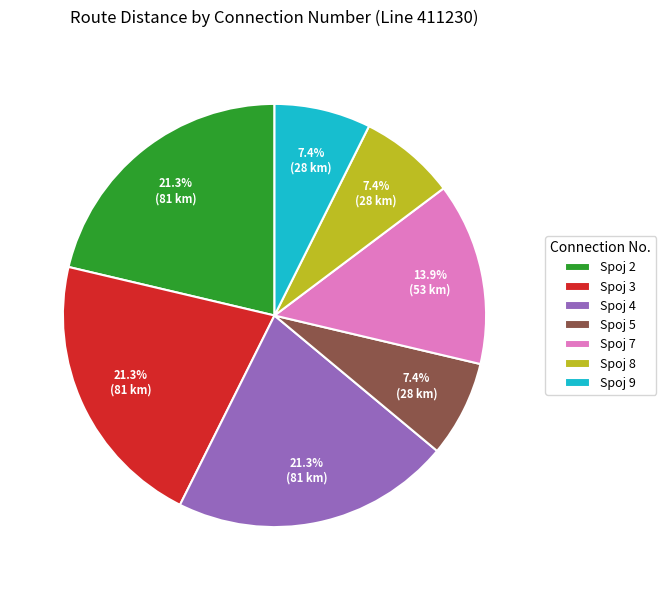

What is the total percentage of Spoj 4 and Spoj 8?

28.7%